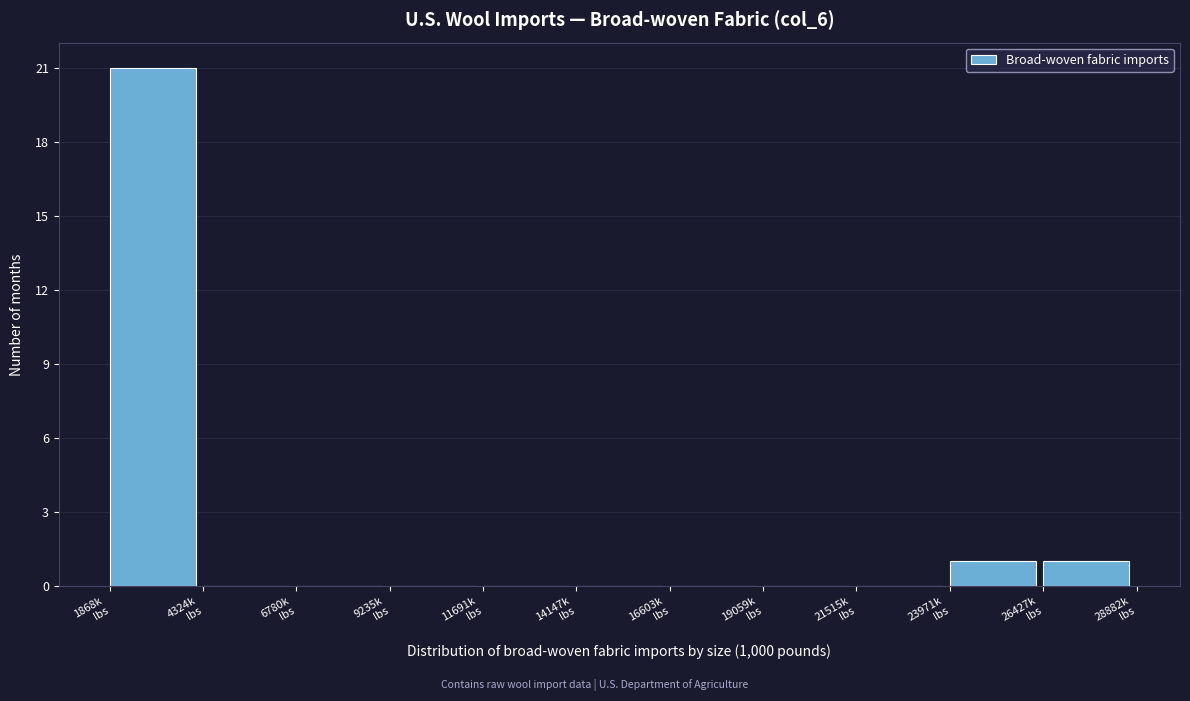

Over which range of the x-axis is the bar tallest?

2000 to 4500